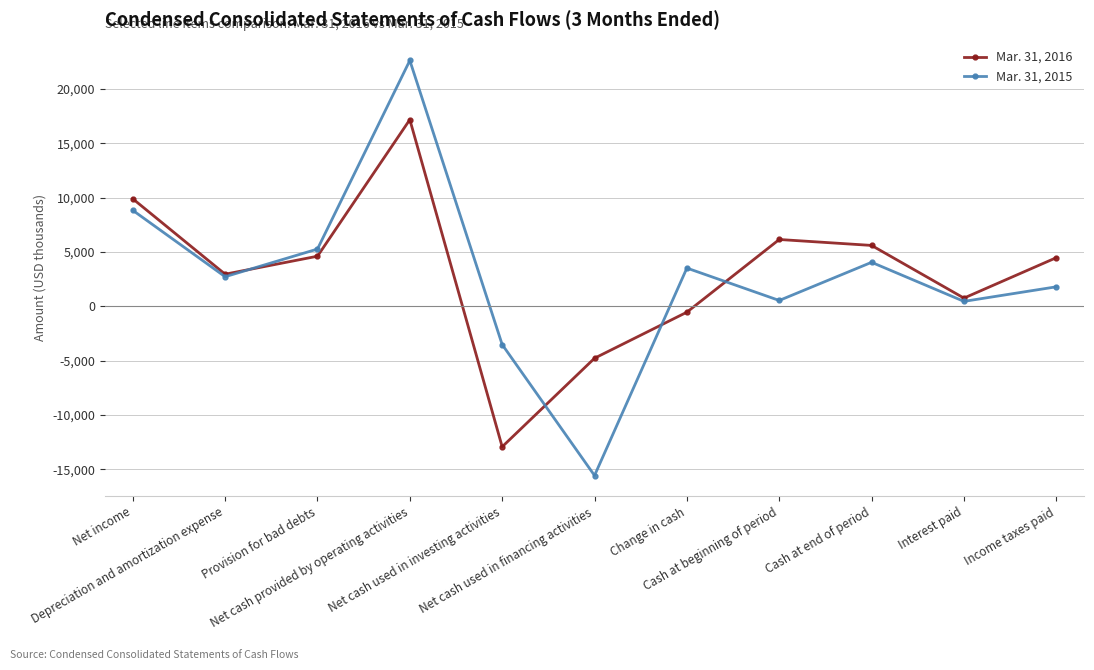

True or false: Mar. 31, 2016 has more than 2 interior local peaks.

False